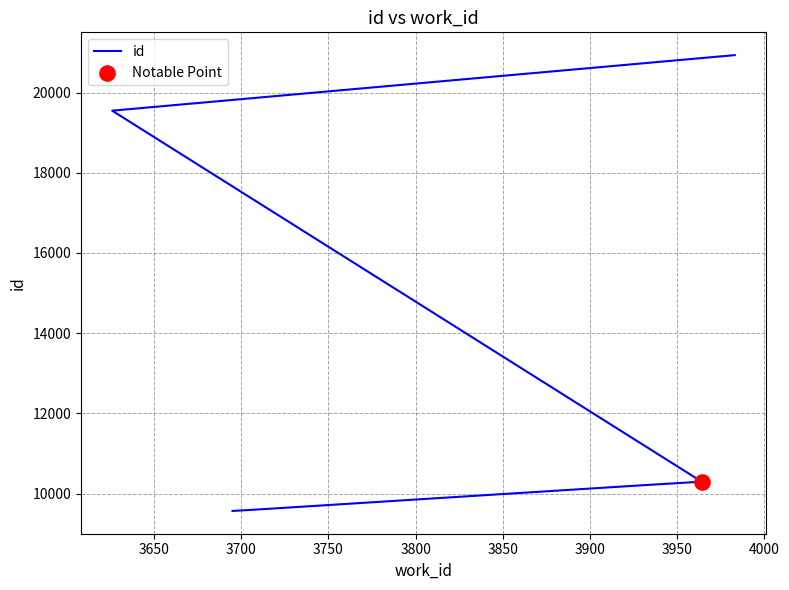

What is the change in value from 3650 to 3800?

+9948